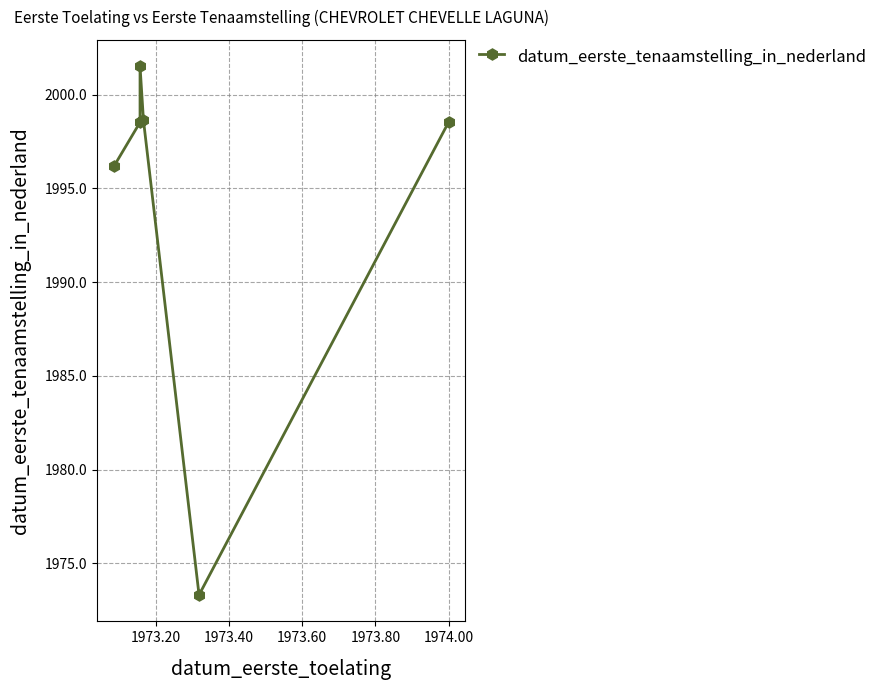

What is the difference between the second highest and minimum values?

25.3